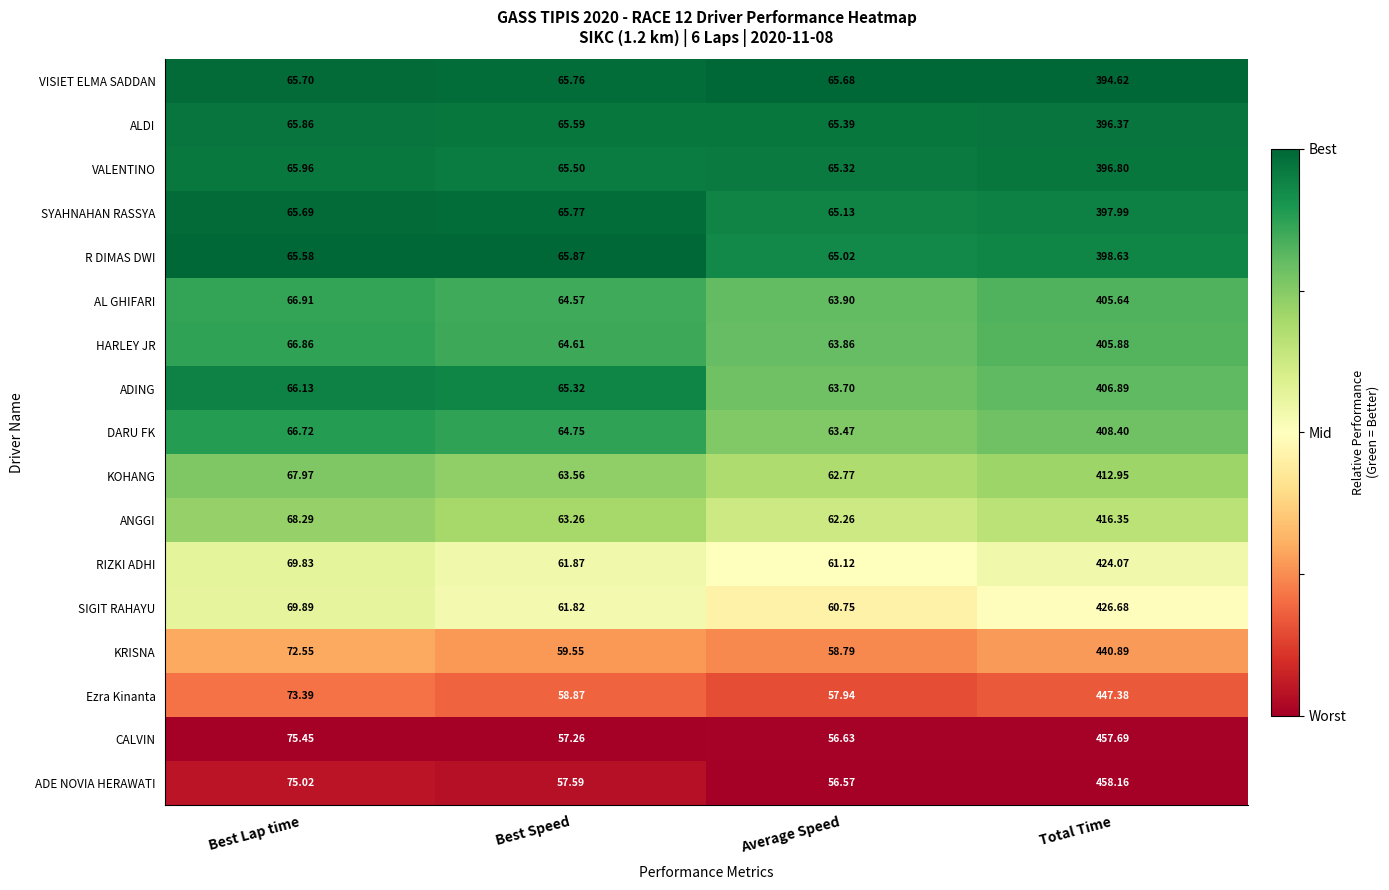

At which label does ANGGI reach its minimum?

Average Speed